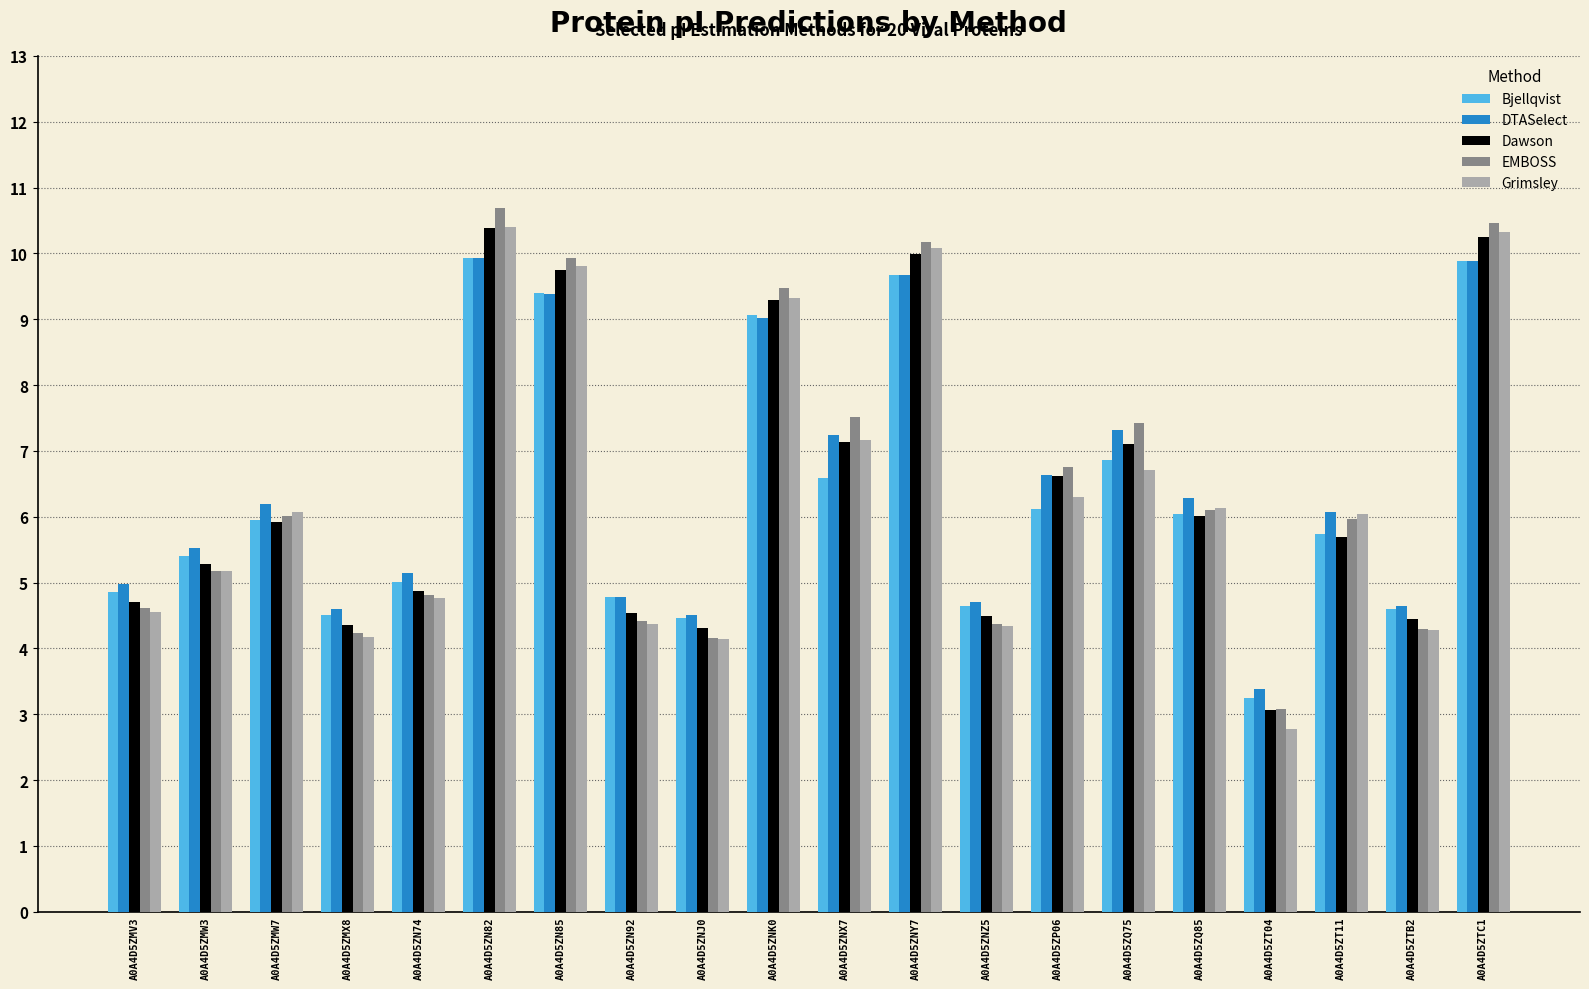

What is the label of the 5th bar from the right?

A0A4D5ZQ85